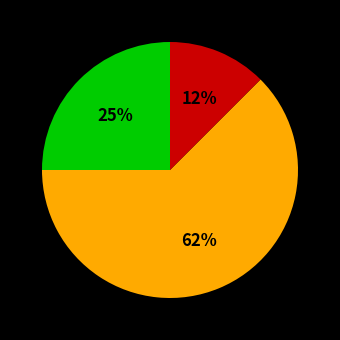

Is there any slice that represents more than half of the pie?

Yes